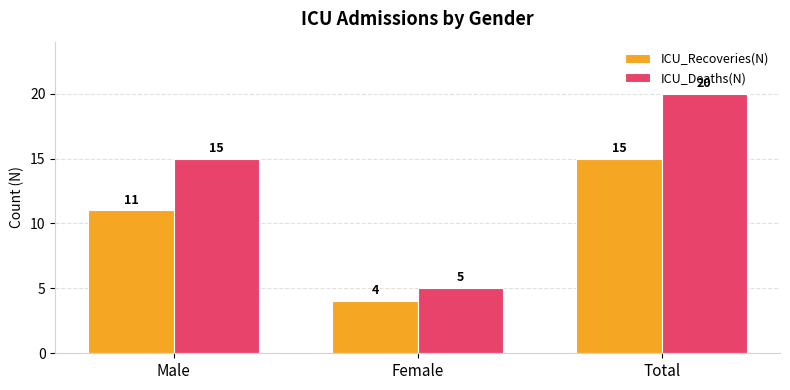

Which series has the largest total across all categories?

ICU_Deaths(N)